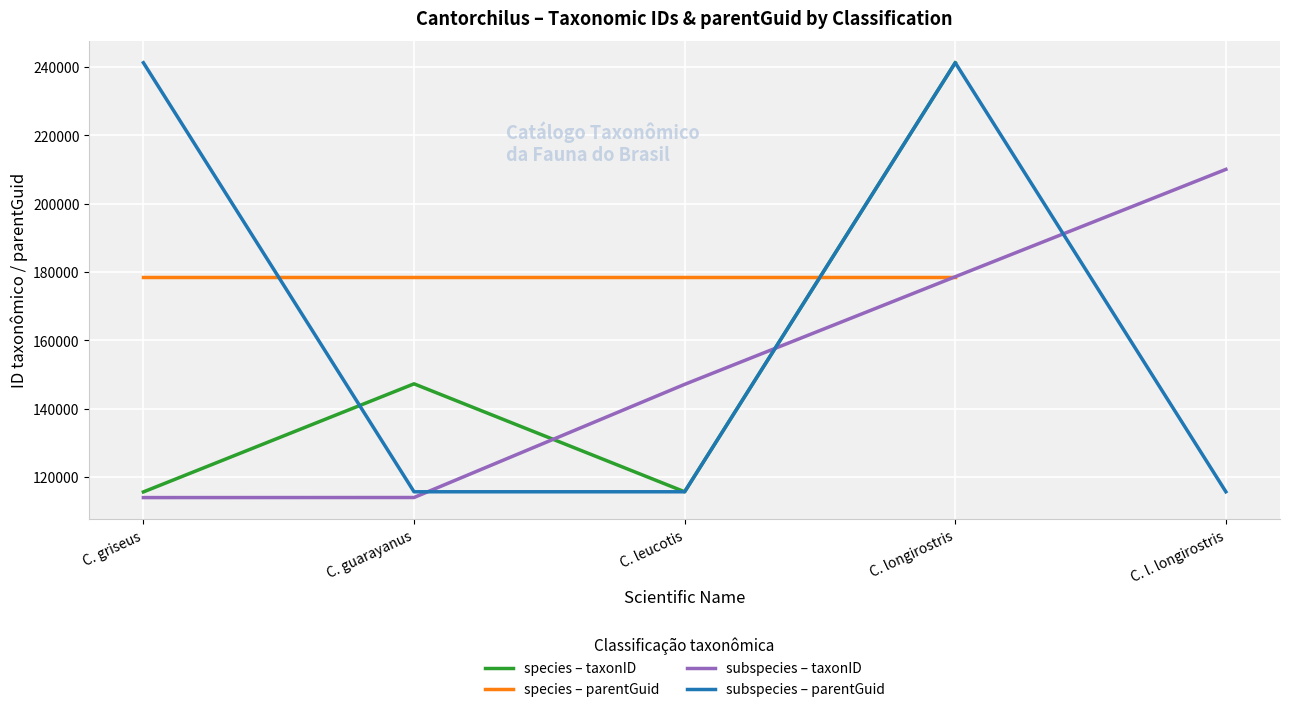

True or false: the data has more than 0 interior local peaks.

True